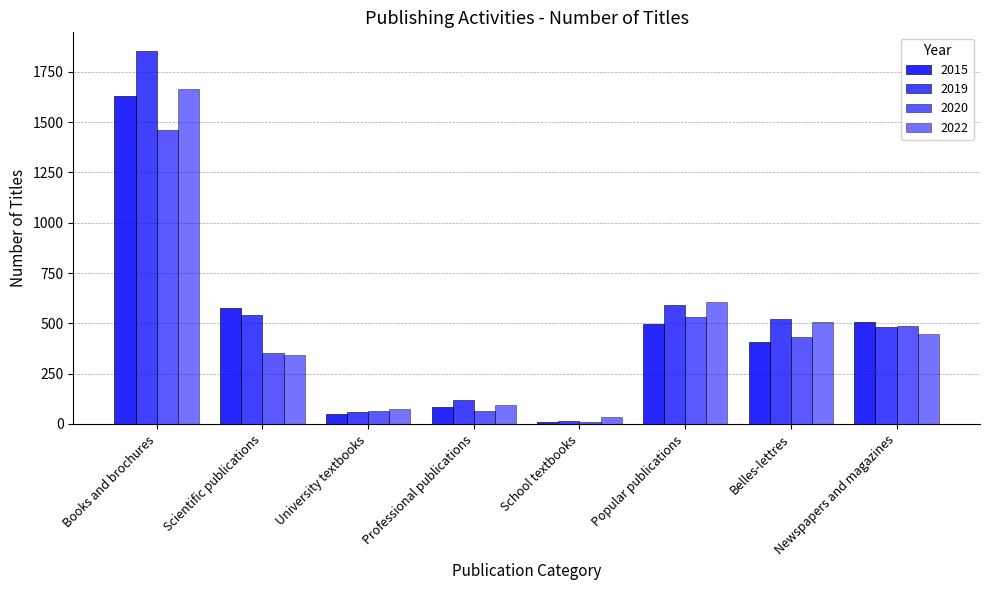

How many bars are there in total?

32